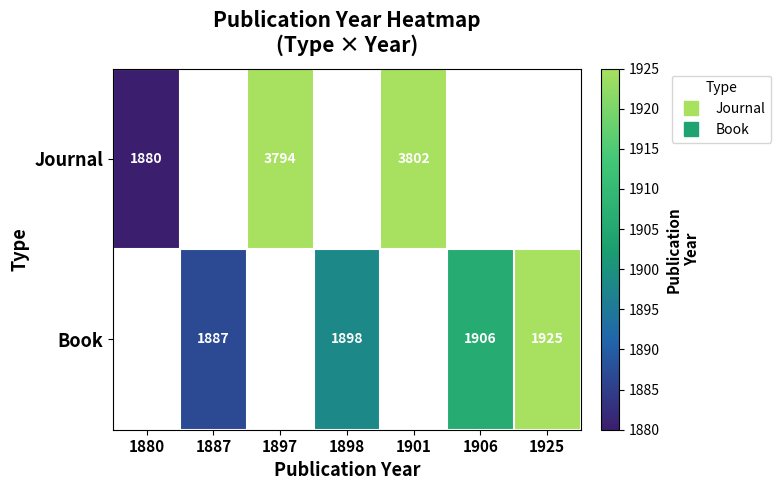

Which label corresponds to the smallest value in the chart?

1880